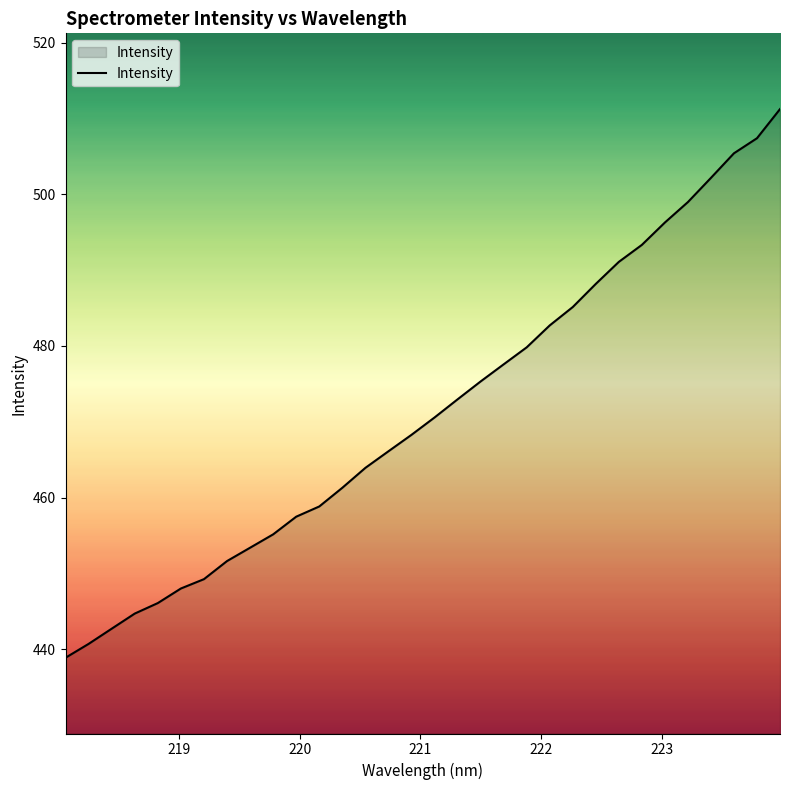

What is the maximum value shown in the chart?

511.3